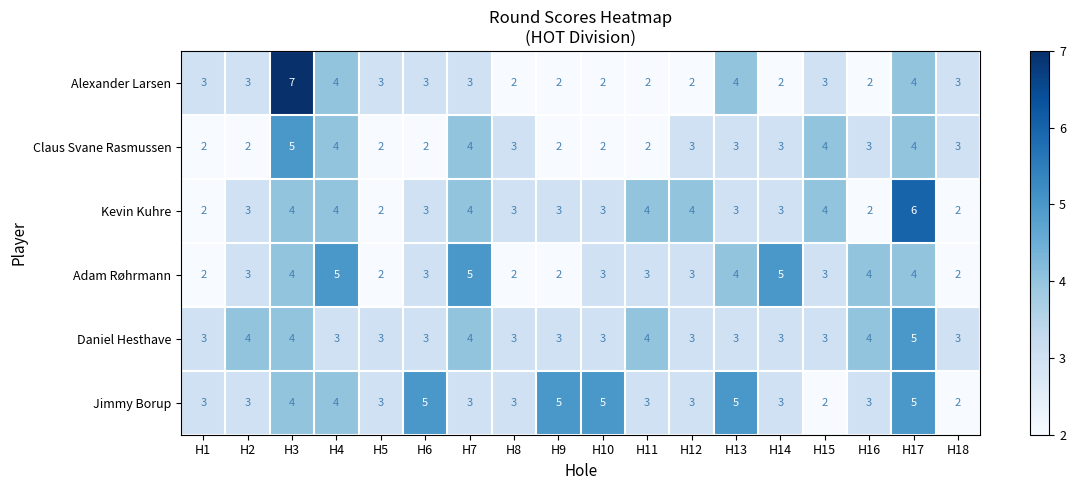

Which series has the largest total across all categories?

Jimmy Borup